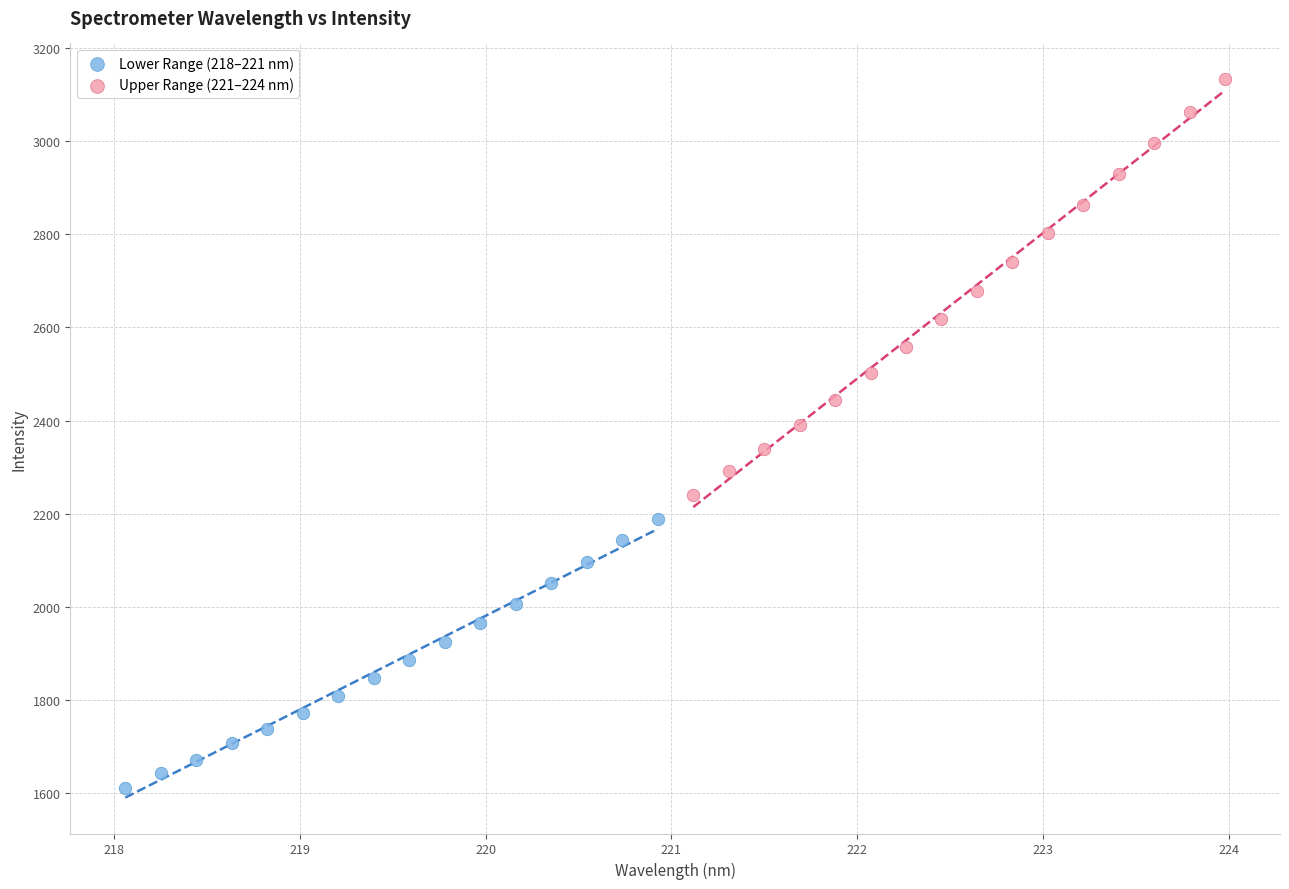

Which series contains the highest Y value?

Upper Range (221–224 nm)